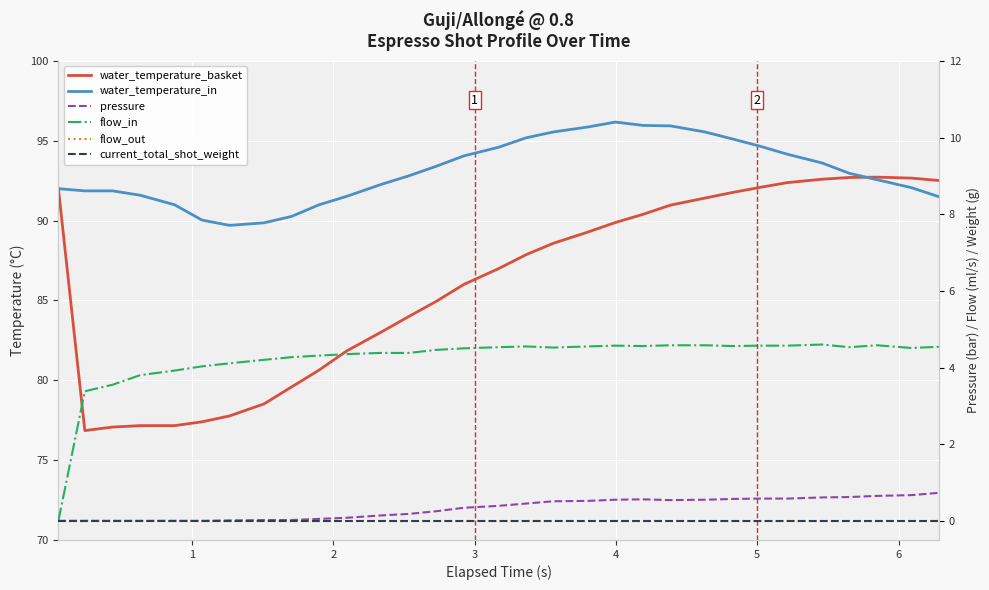

Between 3 and 19, which is larger?

19